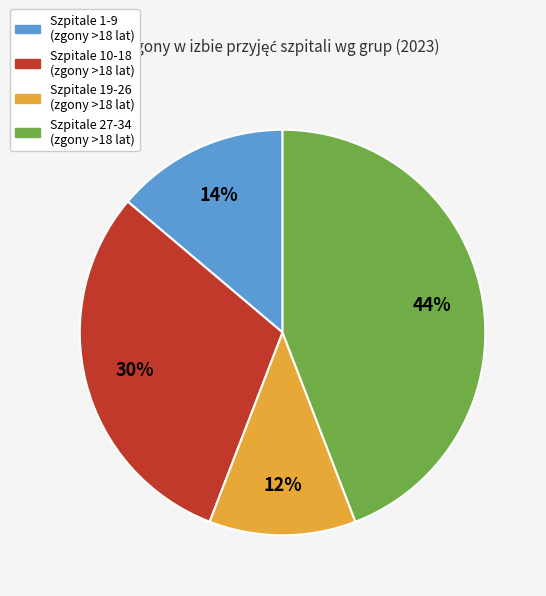

Is there a majority slice in this chart?

No